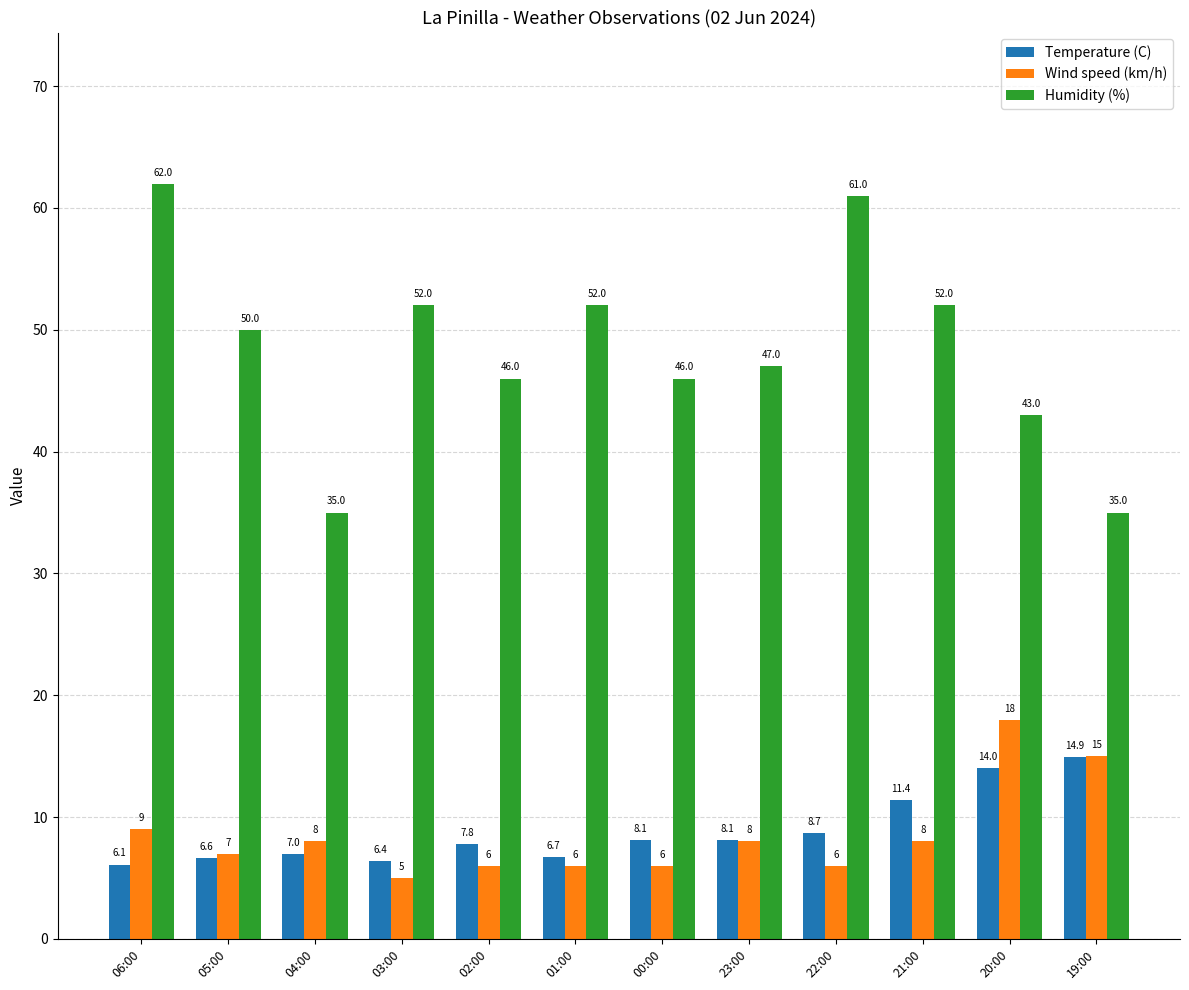

What is the value of the Wind speed (km/h) bar at the 11th from the left?

18.0